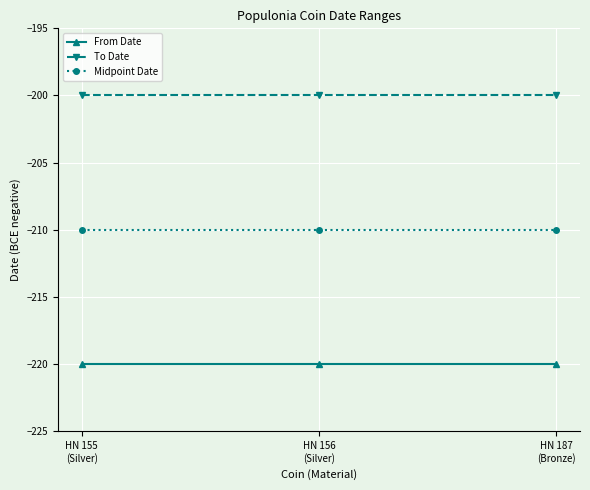

Which series has the largest total across all categories?

To Date